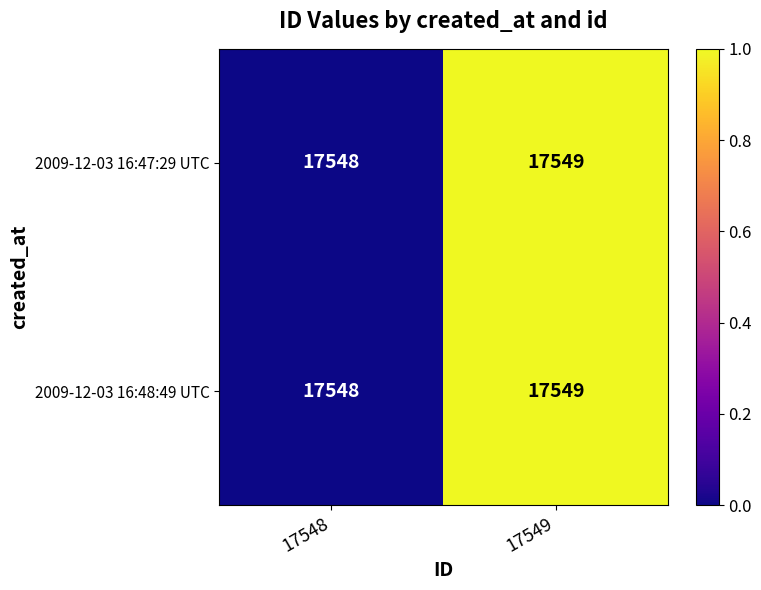

Reading left to right, what are all the values shown in this chart?

2009-12-03 16:47:29 UTC: 17548	17549
2009-12-03 16:48:49 UTC: 17548	17549